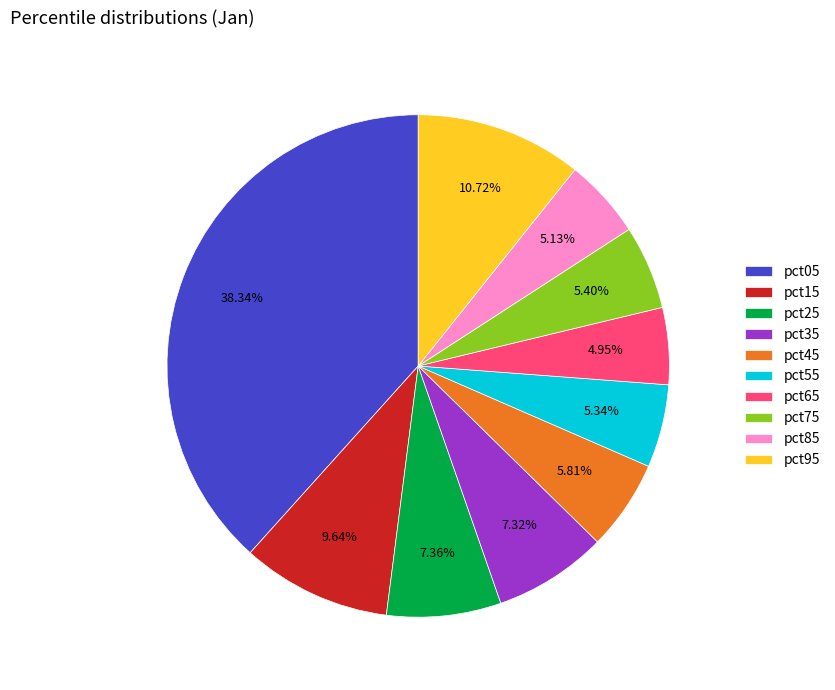

To the nearest percent, what portion does pct35 represent?

7%